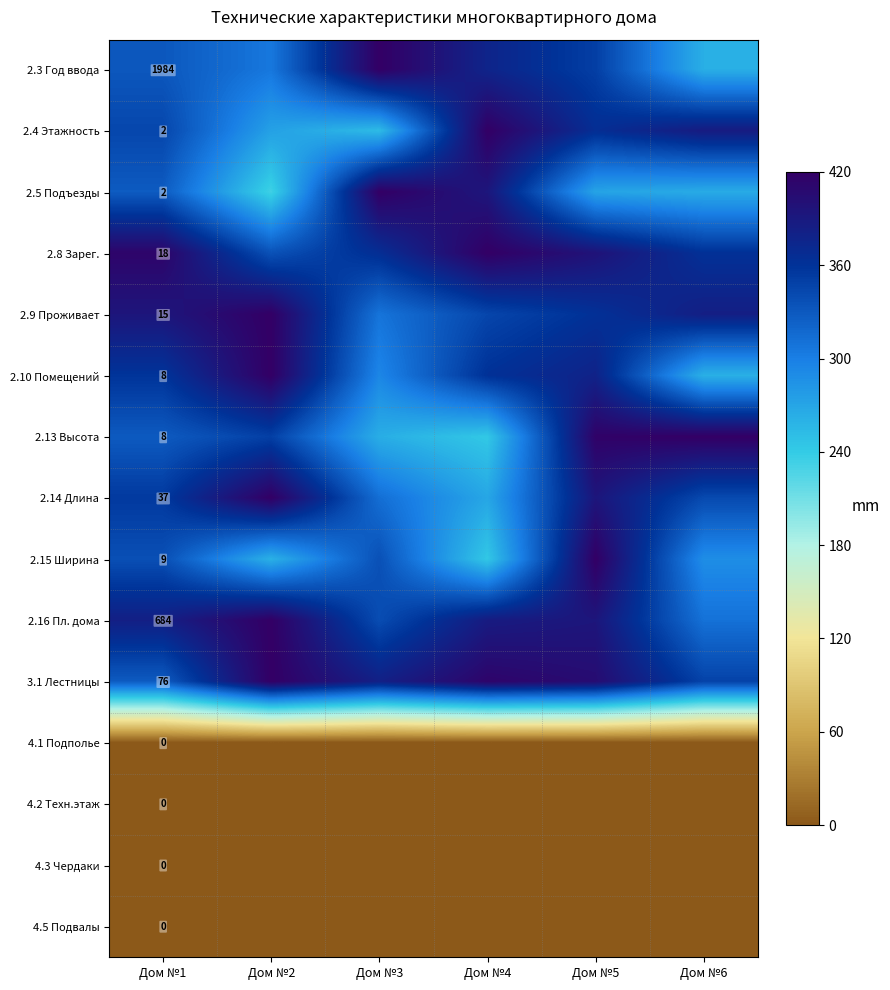

How many series are shown in this chart?

15